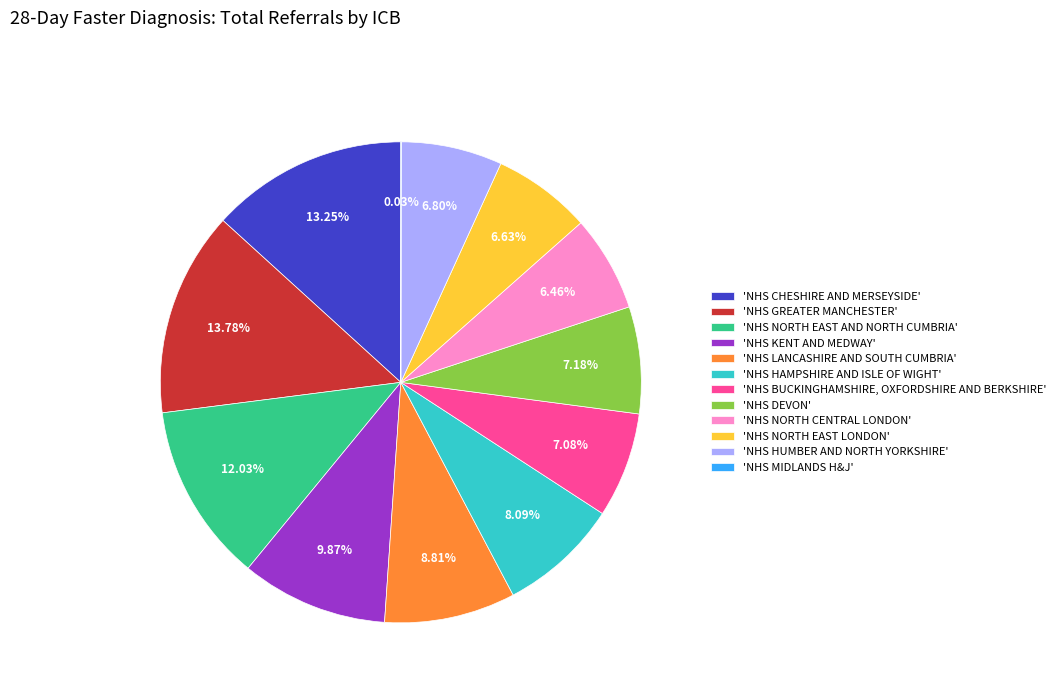

Which has a higher value, 'NHS KENT AND MEDWAY' or 'NHS HUMBER AND NORTH YORKSHIRE'?

'NHS KENT AND MEDWAY'